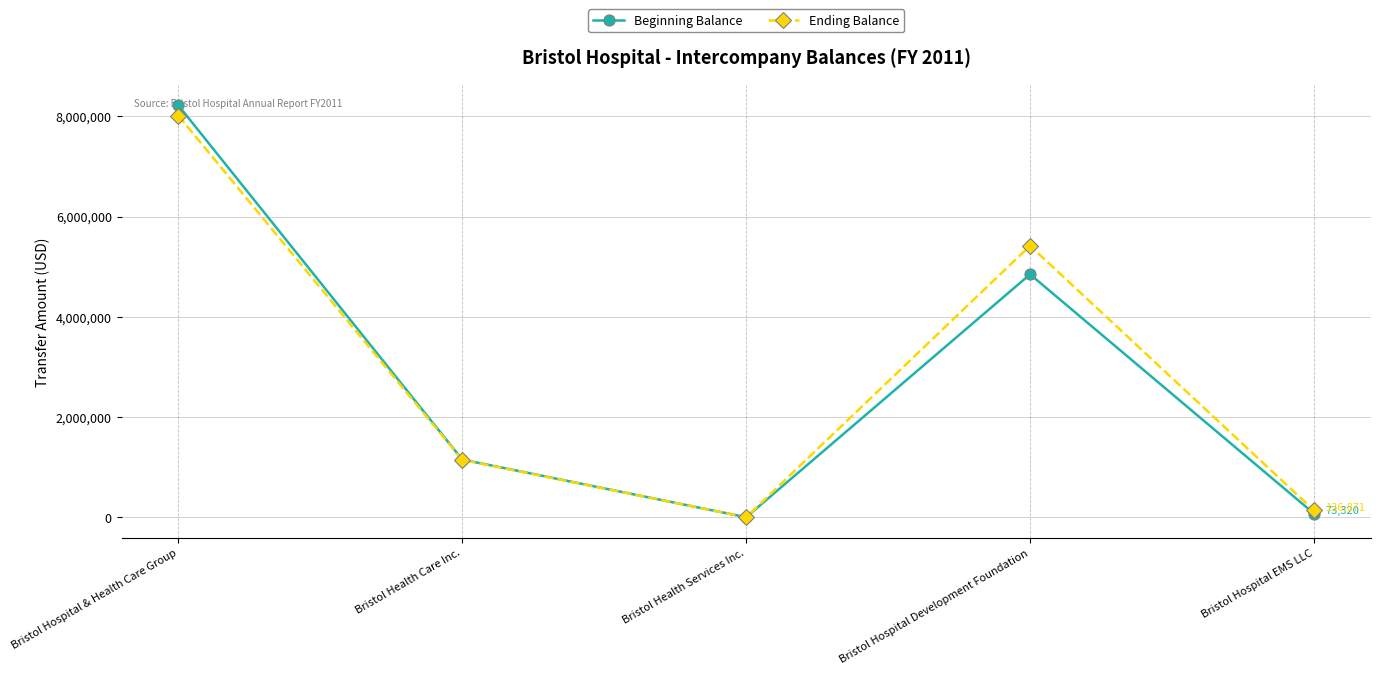

Rank the series by their average value, from highest to lowest.

Ending Balance, Beginning Balance